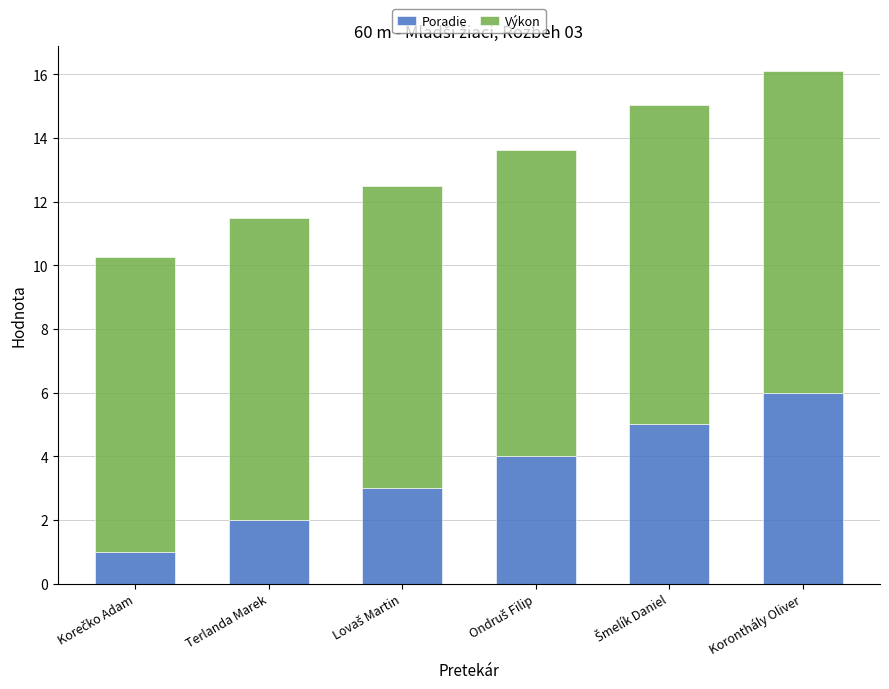

At which category is the sum across all series the highest?

Koronthály Oliver